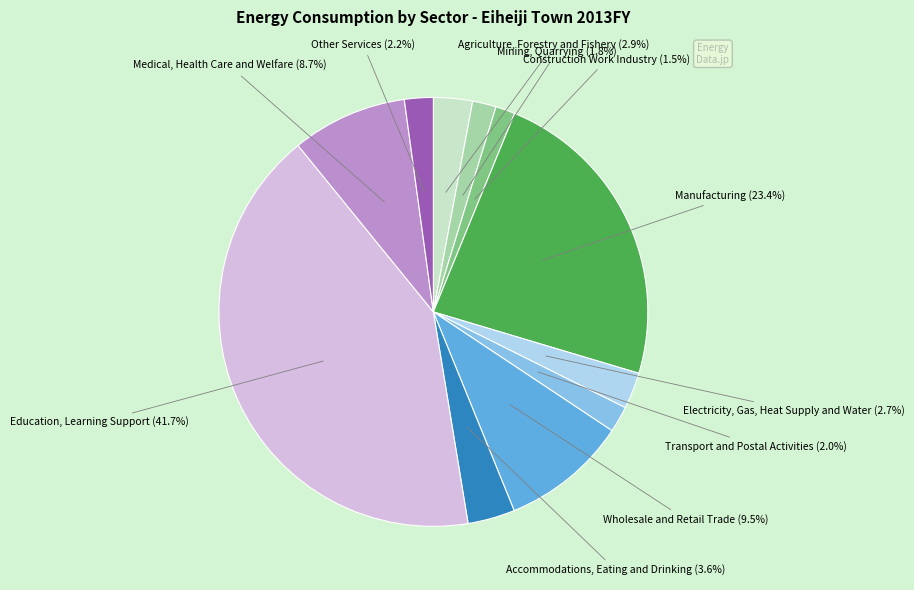

Is there any slice that represents more than half of the pie?

No